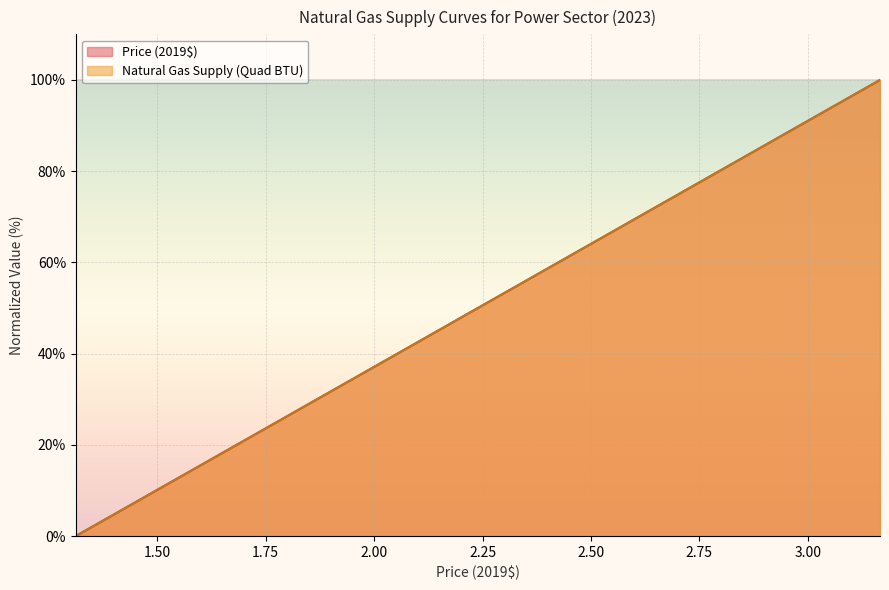

Between 1.9416251082296 and 3.0876767082296, which series saw the biggest shift?

Natural Gas Supply (Quad BTU)